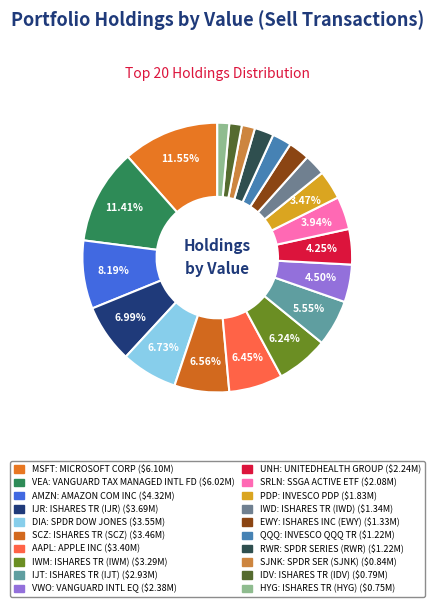

To the nearest percent, what percentage of the pie is UNH?

4%